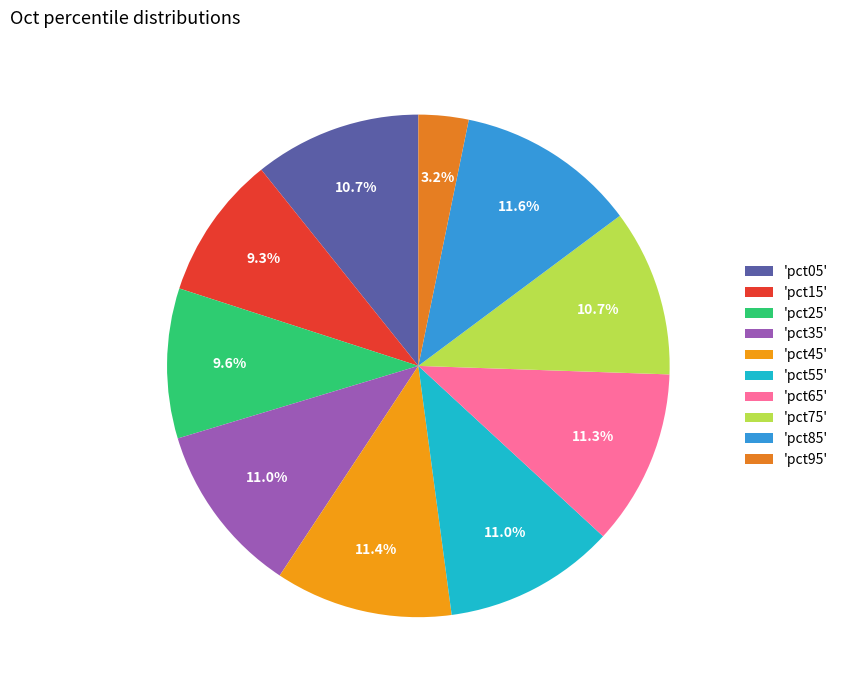

How many slices are in this pie chart?

10